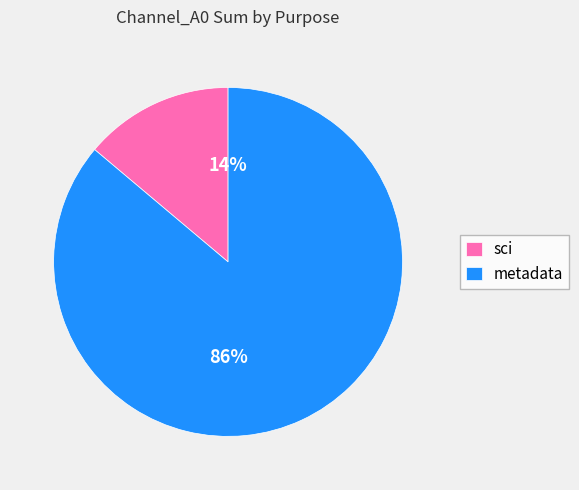

Count the number of slices in the pie.

2